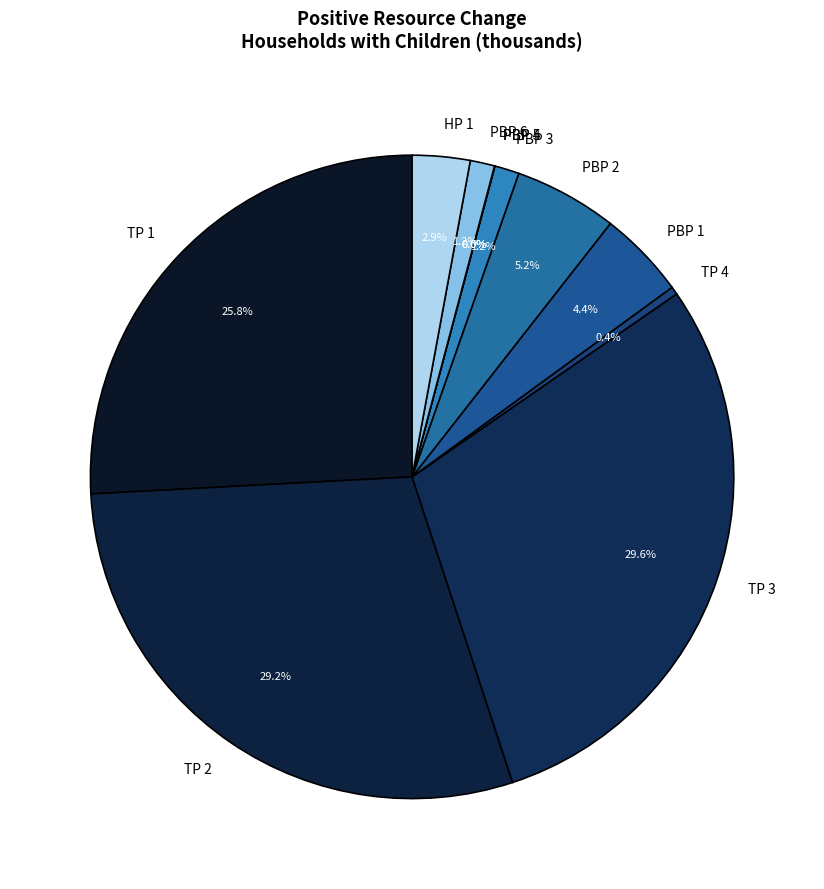

What percentage is the TP 3 slice, to the nearest percent?

30%